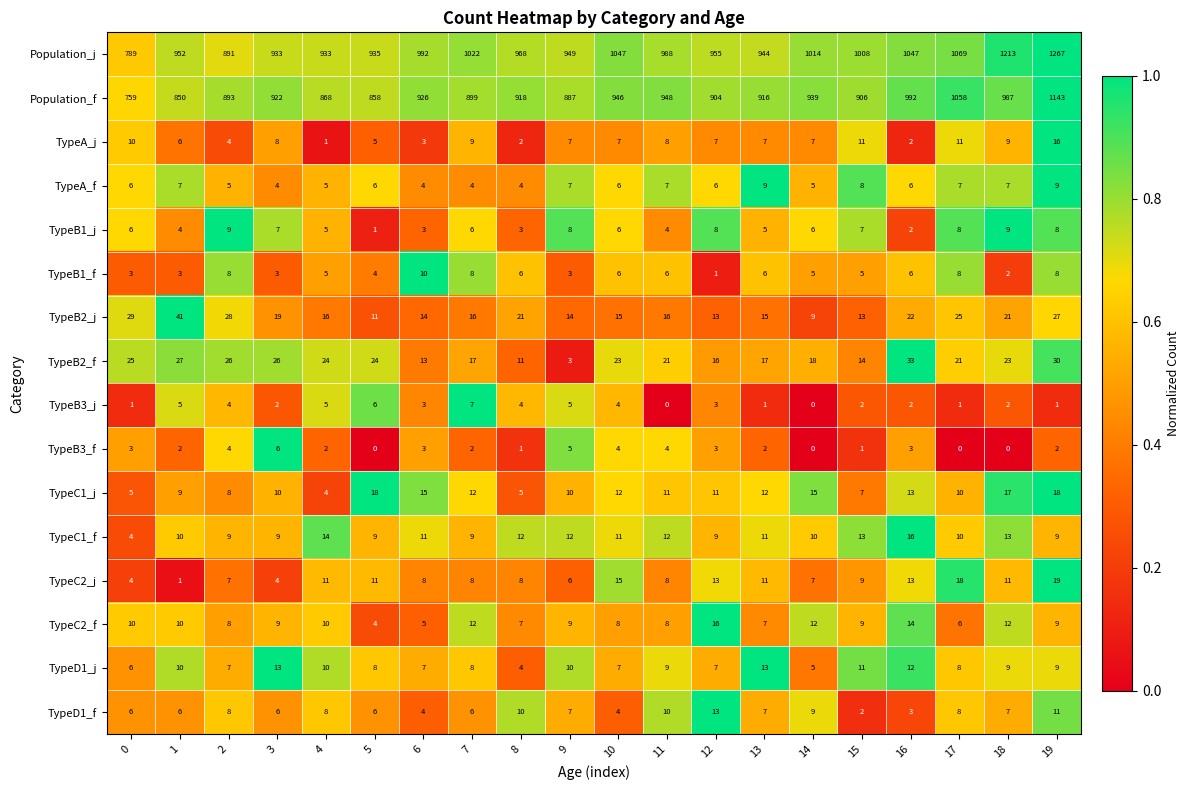

What is the highest value of the Population_f series?

1143